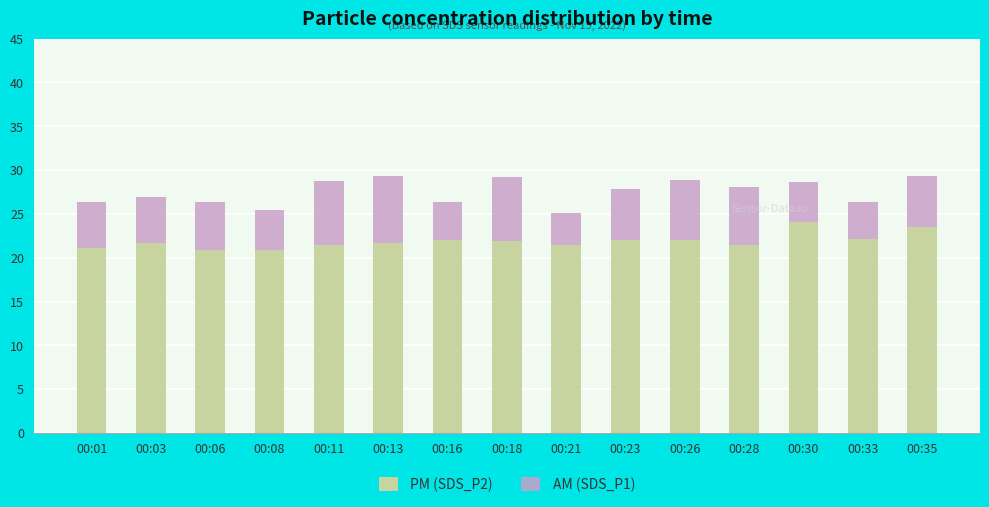

What is the sum of all PM (SDS_P2) values?

328.5